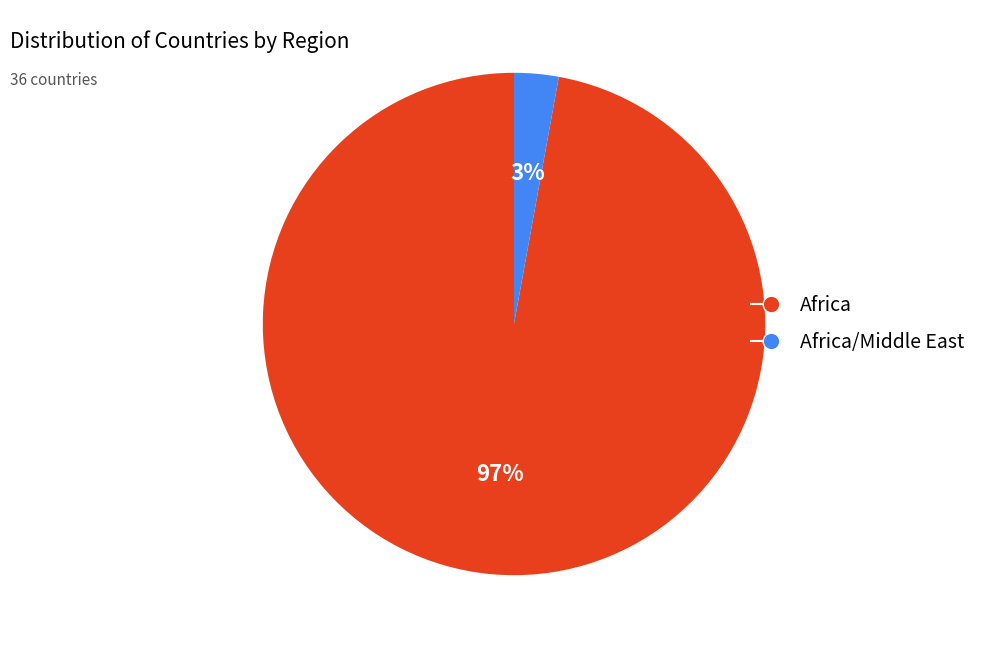

How many segments does this pie chart have?

2